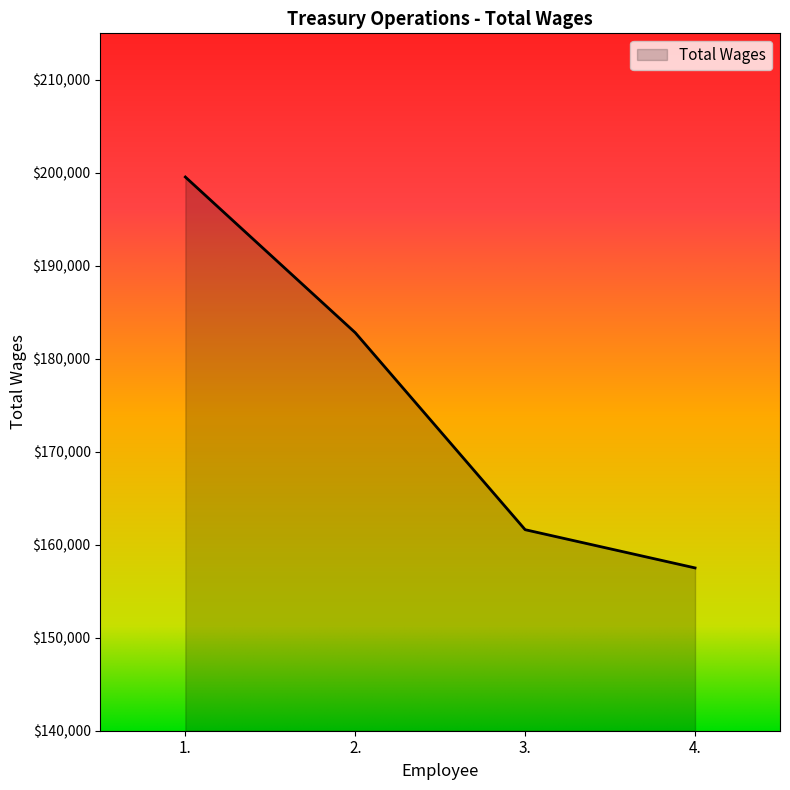

Where does the data first go above 182806?

1.